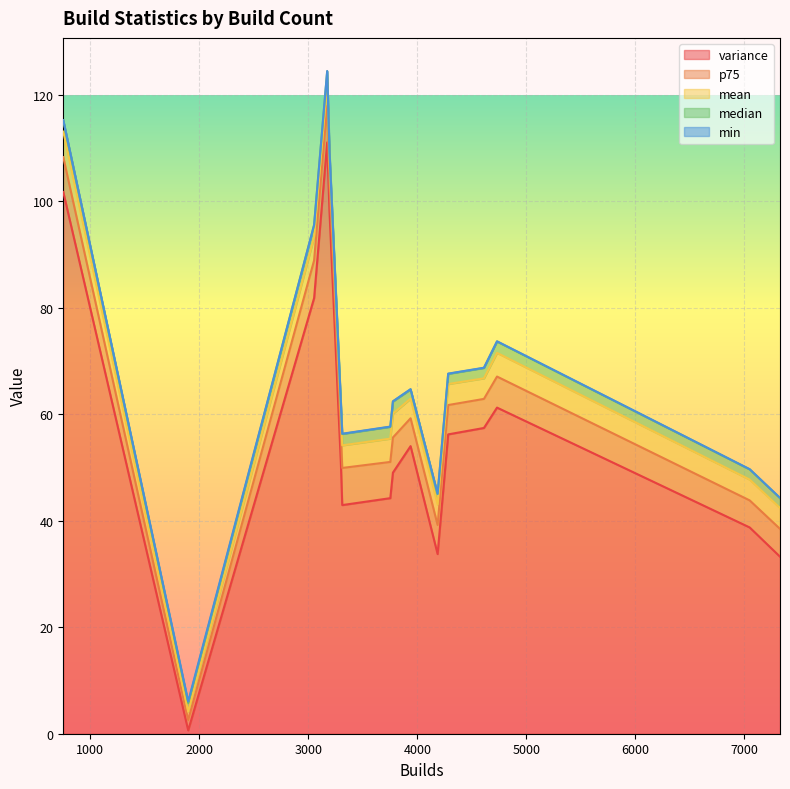

What are all the series names shown in the legend?

variance, mean, median, p75, min